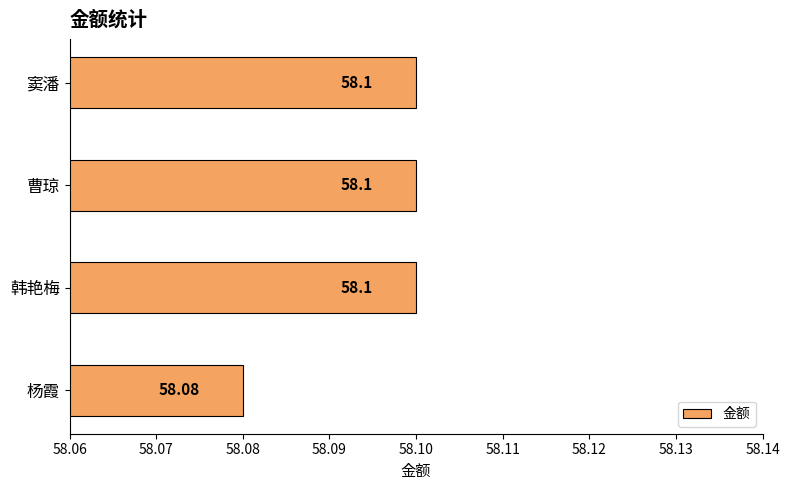

What is the sum of the values at 韩艳梅 and 窦潘?

116.2